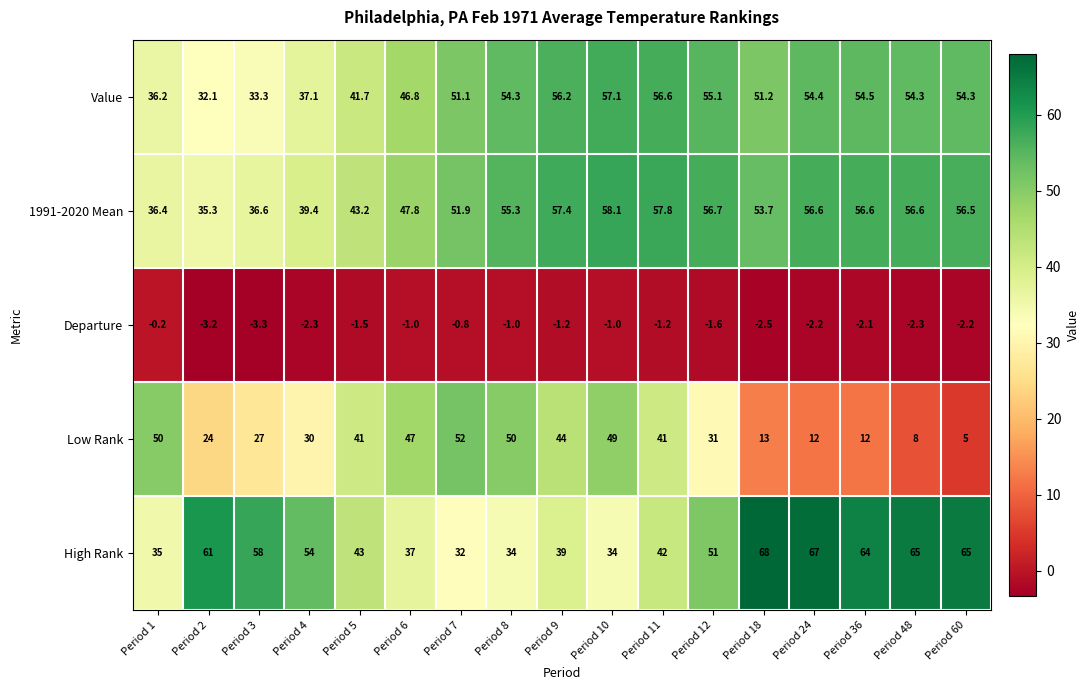

What is the approximate value of 1991-2020 Mean at Period 1?

36.4